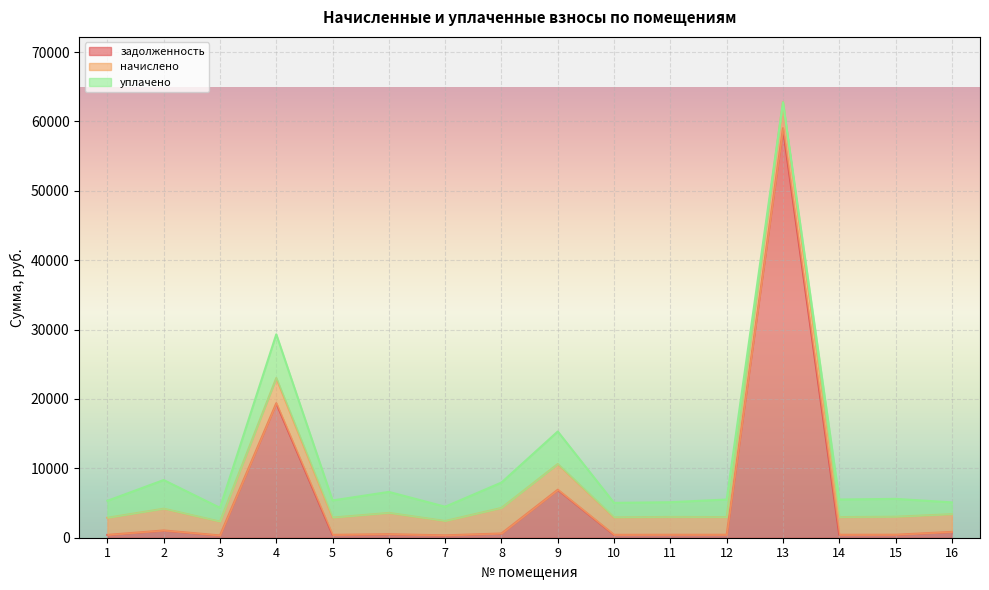

The задолженность series shows 1315.8 at 16. True or false?

False